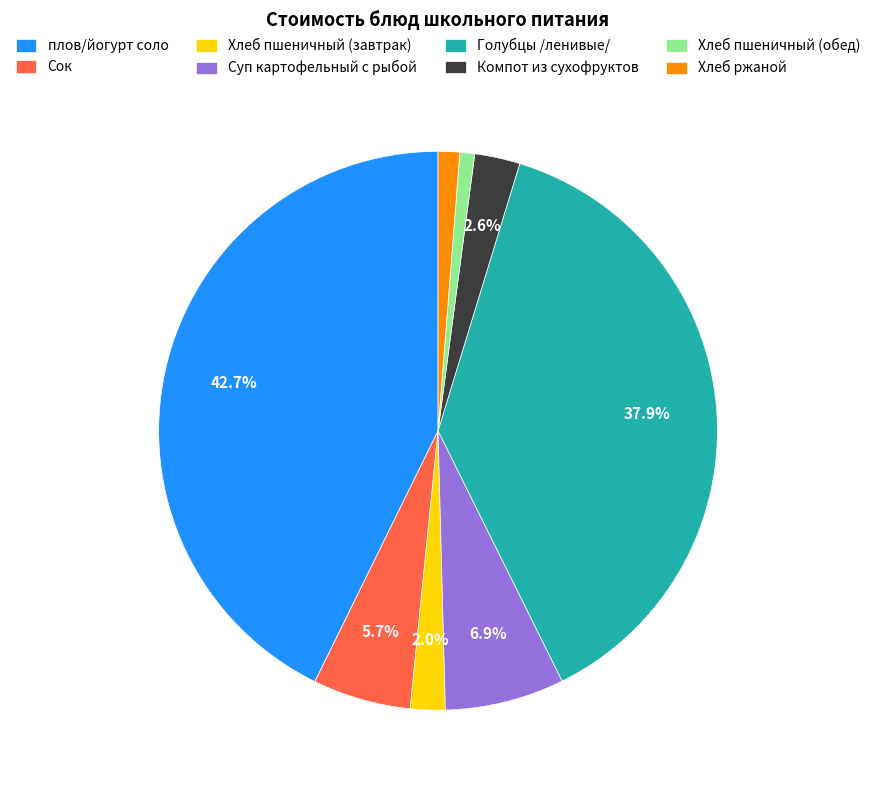

Combined, do плов/йогурт соло and Голубцы /ленивые/ account for over 50%?

Yes